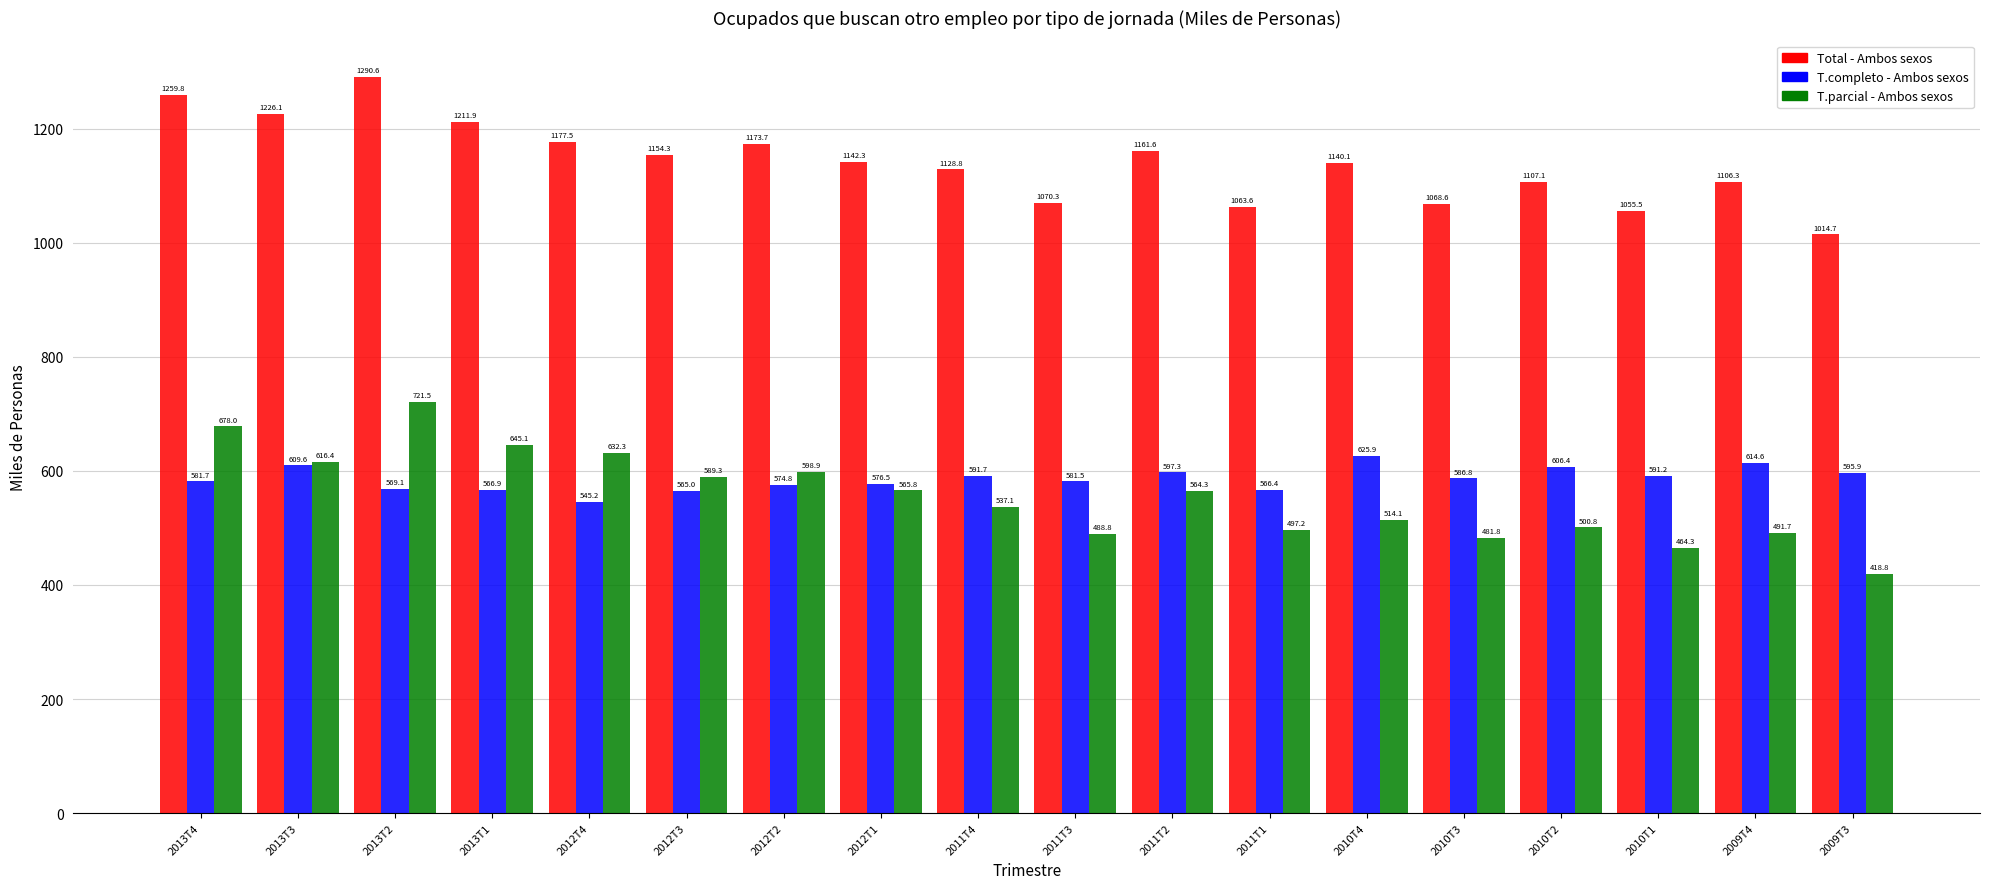

What is the sum of the T.parcial - Ambos sexos values at 2011T1 and 2012T2?

1096.1